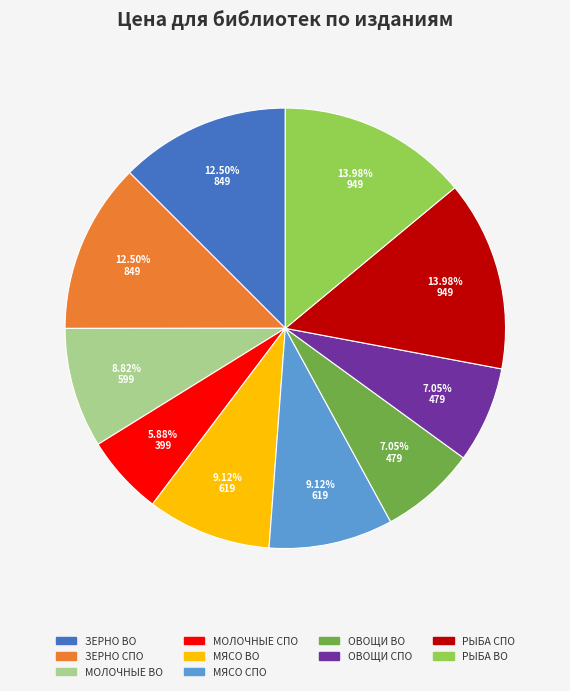

Do ОВОЩИ СПО and ЗЕРНО ВО together represent more than half of the pie?

No